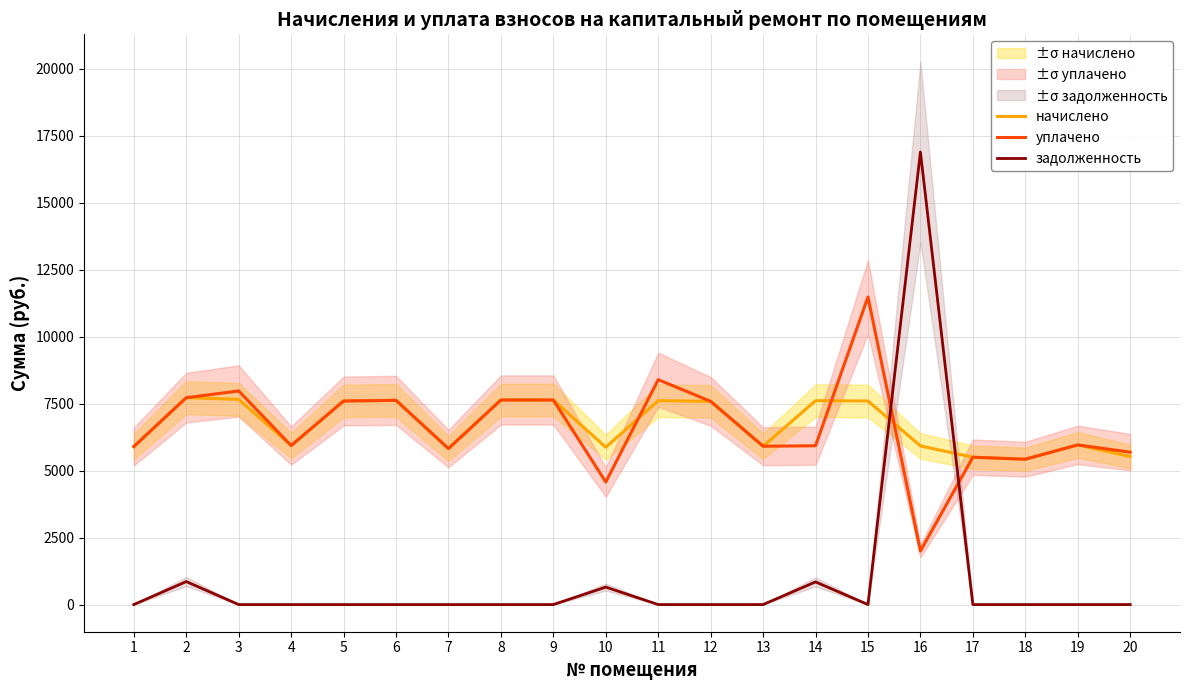

At which category is the sum across all series the highest?

16